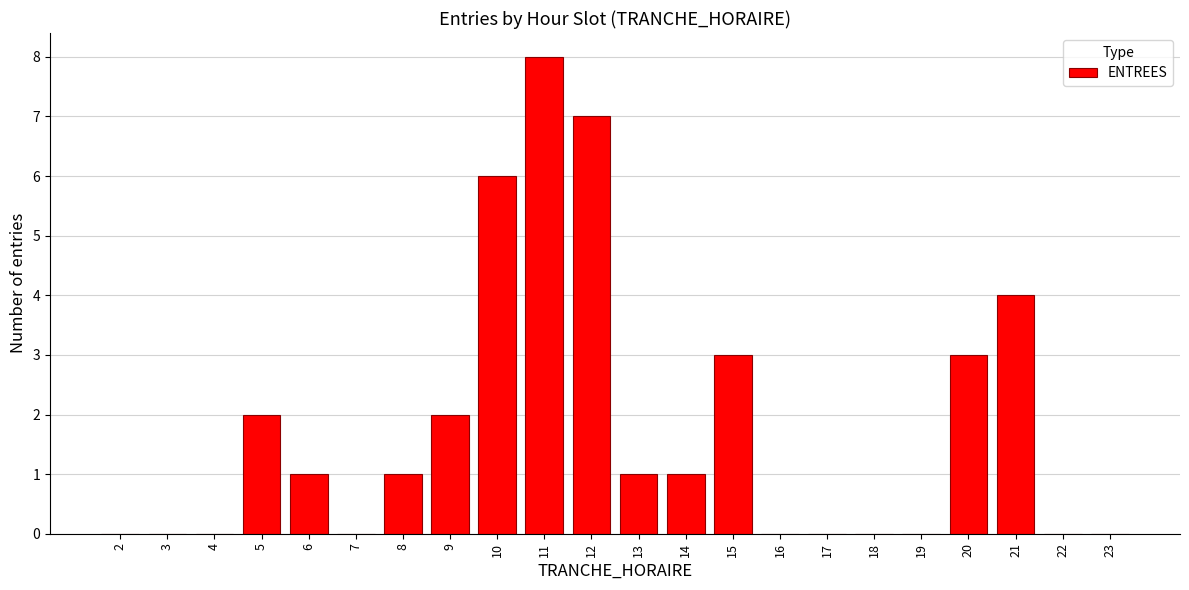

Reading right to left, extract all data points from this chart.

23=0	22=0	21=4	20=3	19=0	18=0	17=0	16=0	15=3	14=1	13=1	12=7	11=8	10=6	9=2	8=1	7=0	6=1	5=2	4=0	3=0	2=0